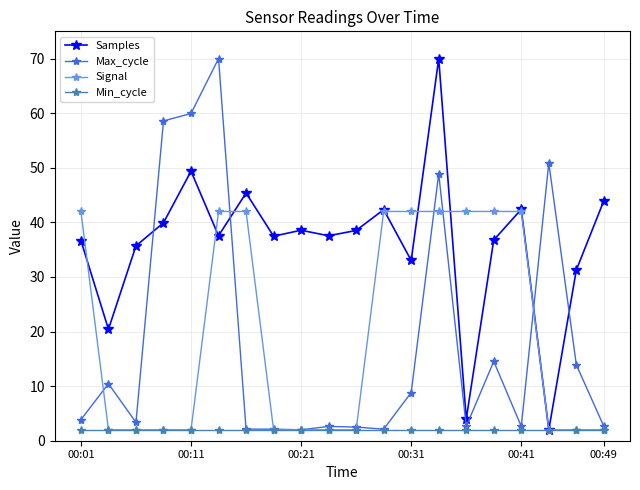

What is the value of the Samples point at the 17th from the left?

42.4